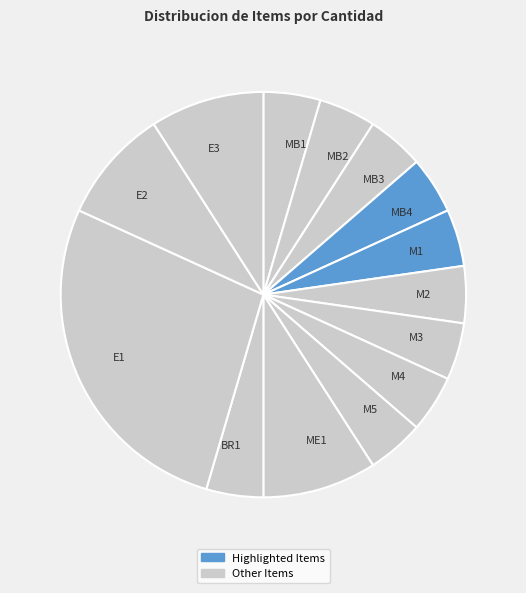

How many slices are in this pie chart?

14